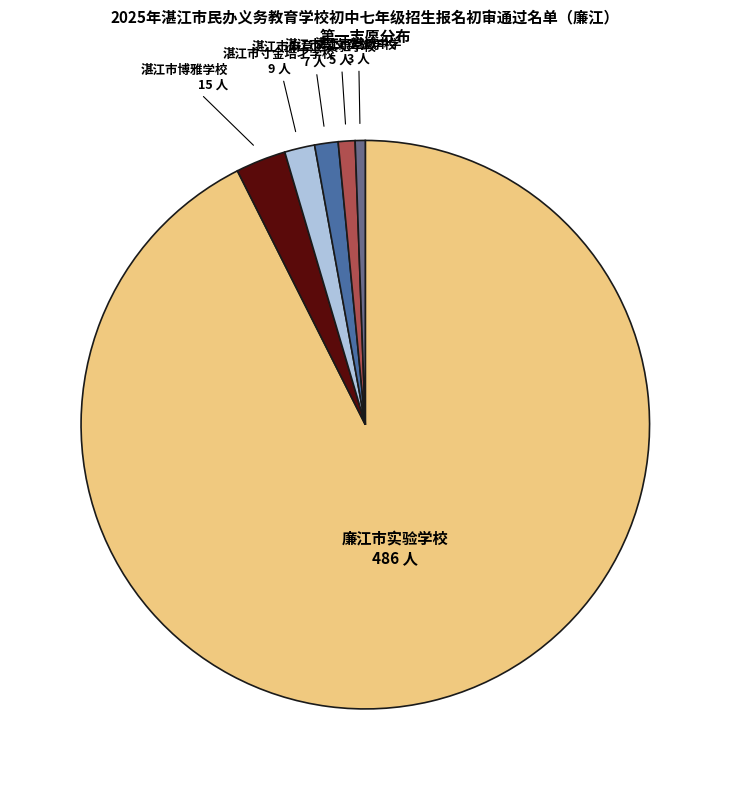

What is the largest slice in the pie chart?

廉江市实验学校